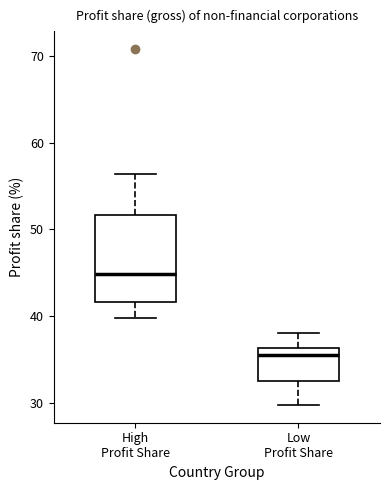

Which box is the tallest, from its lower edge to its upper edge?

High Profit Share